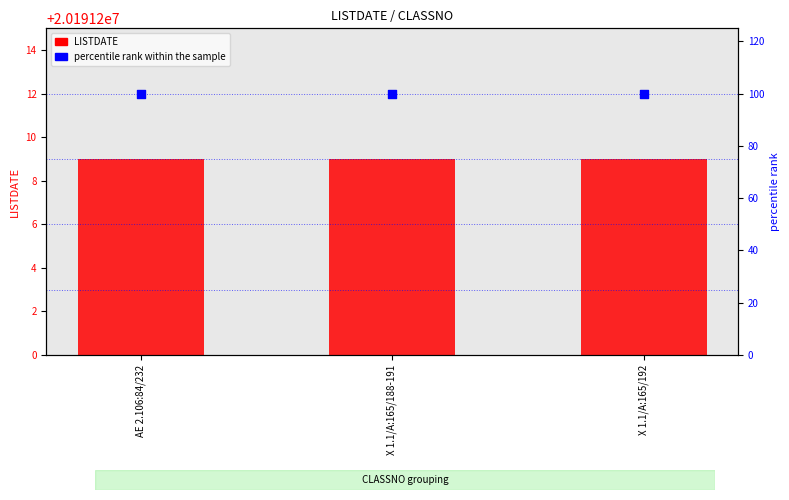

At which category is the sum across all series the highest?

AE 2.106:84/232